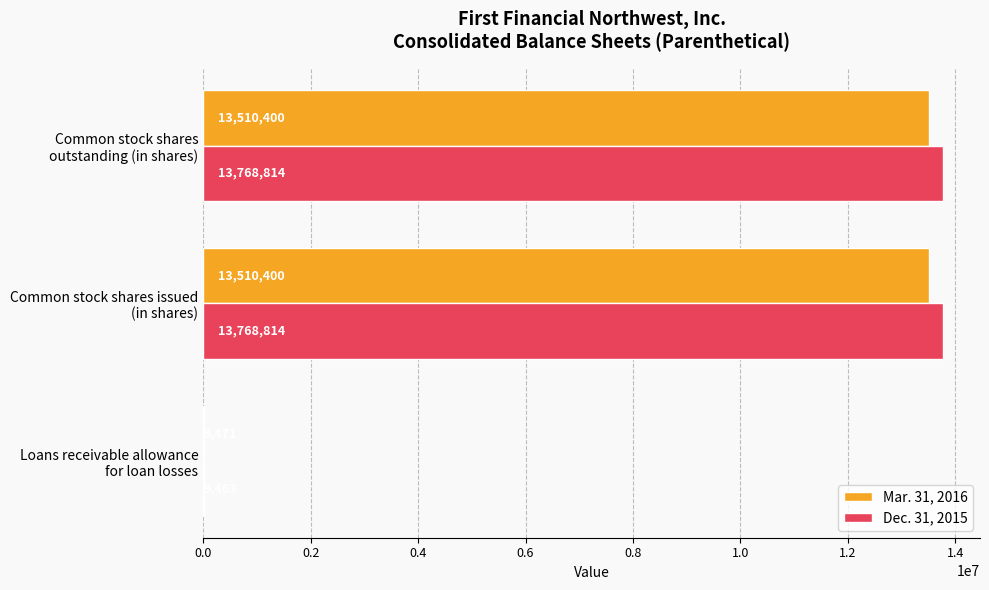

How many Dec. 31, 2015 values are between 9463 and 13768814?

3